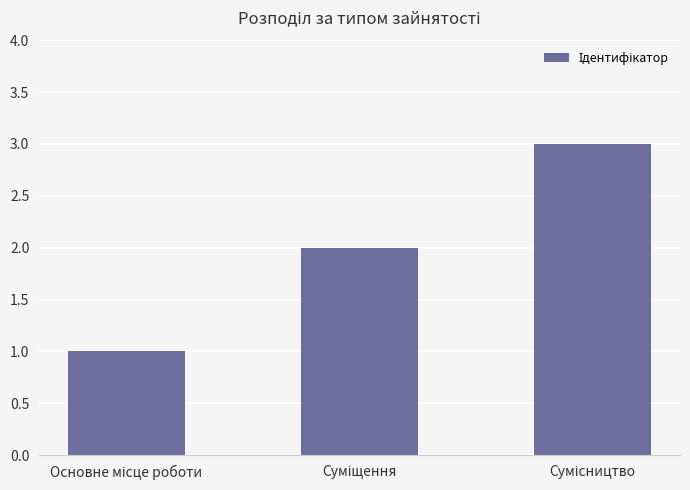

What is the sum of all values?

6